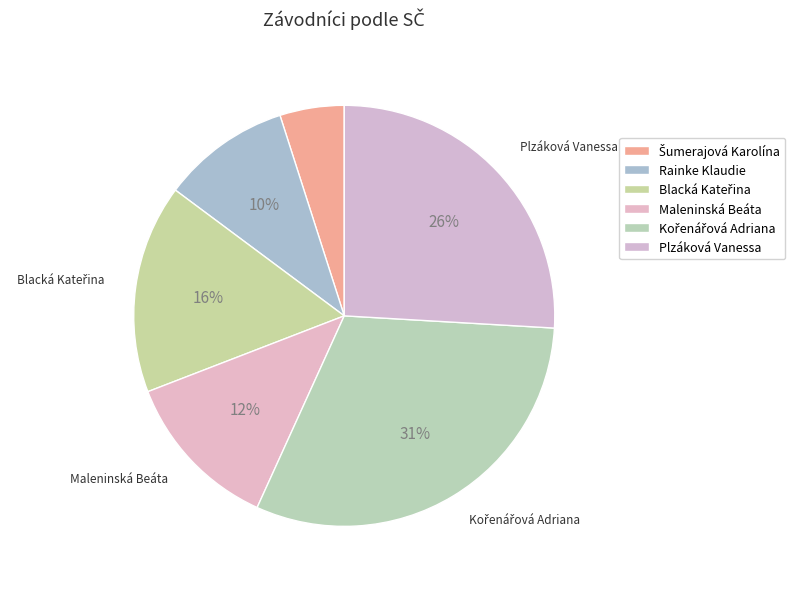

To the nearest percent, what is the combined percentage of Blacká Kateřina and Maleninská Beáta?

28%